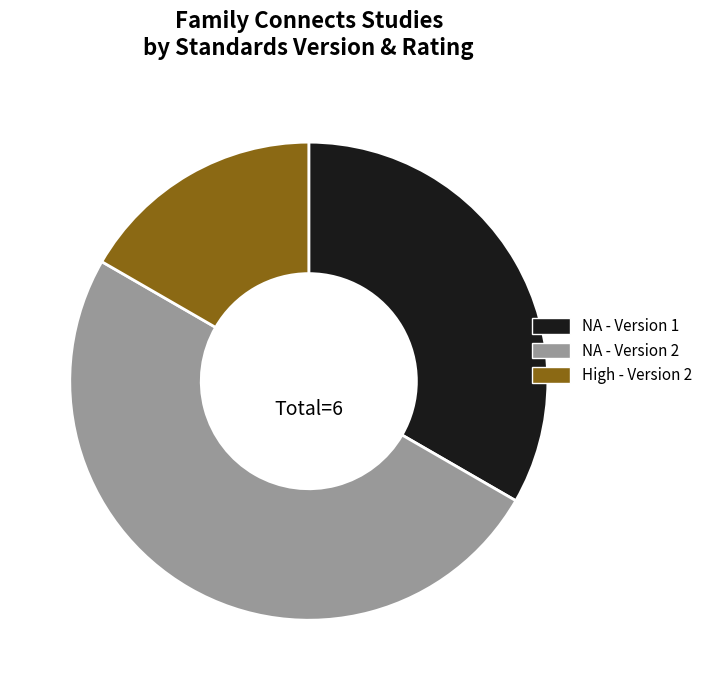

Count the number of slices in the pie.

3